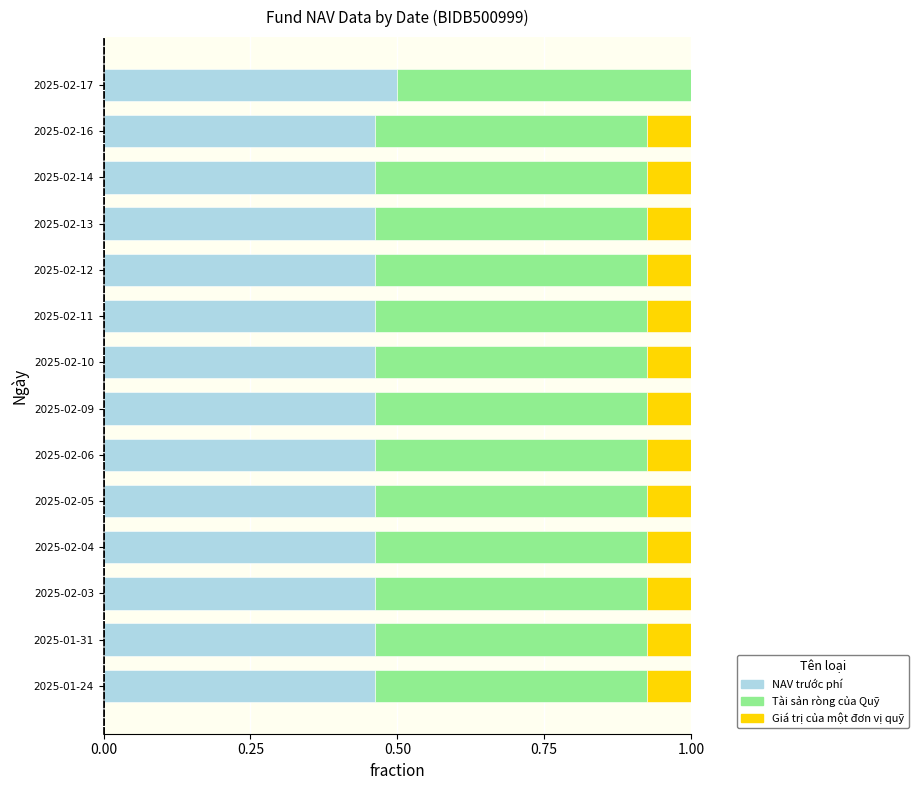

What is the sum of the NAV trước phí values at 2025-02-12 and 2025-02-06?

0.9